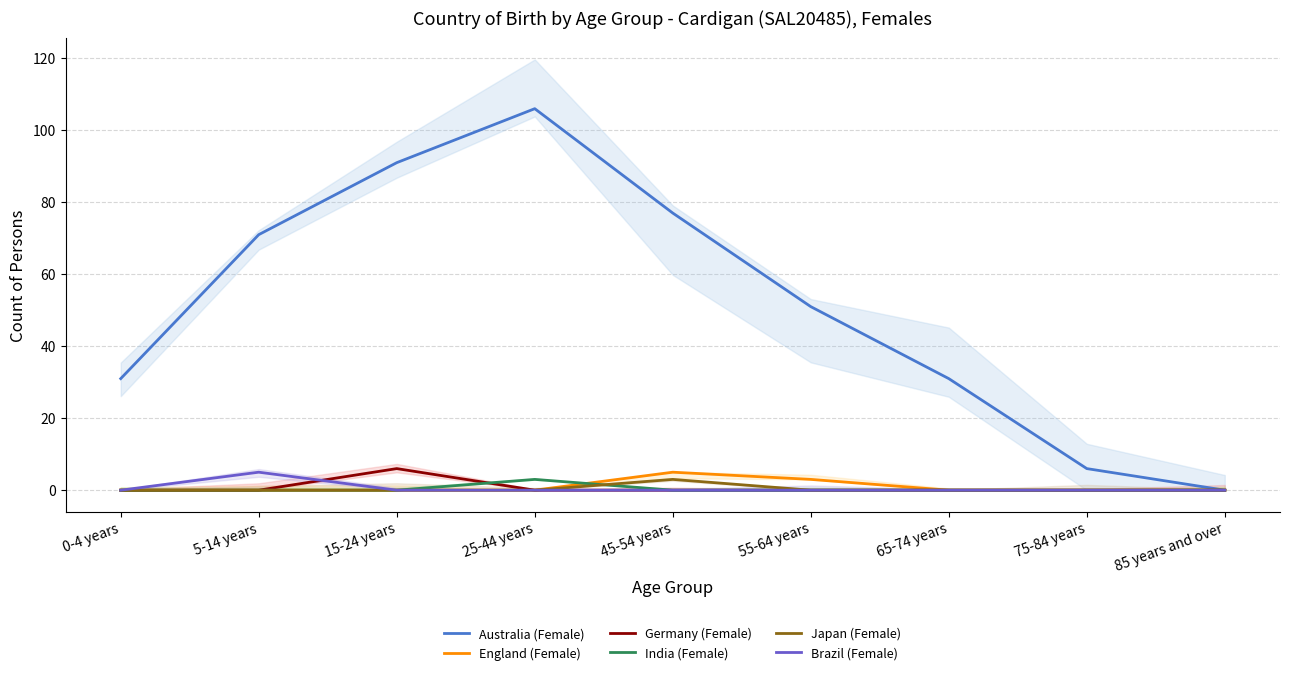

Is this an area chart (filled region under the line)?

No